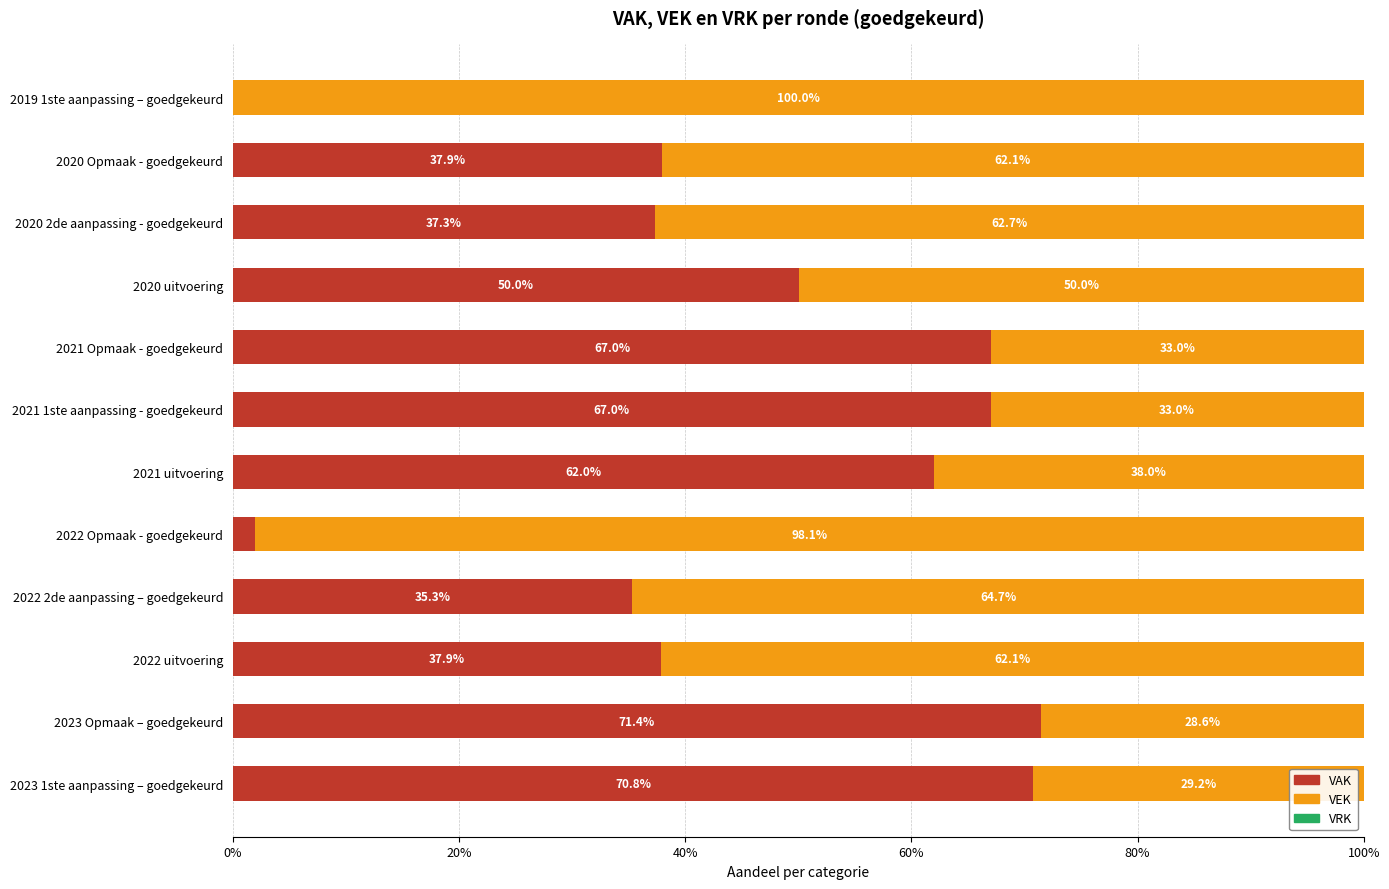

What is the sum of the VAK values at 2020 Opmaak - goedgekeurd and 2021 1ste aanpassing - goedgekeurd?

104.9